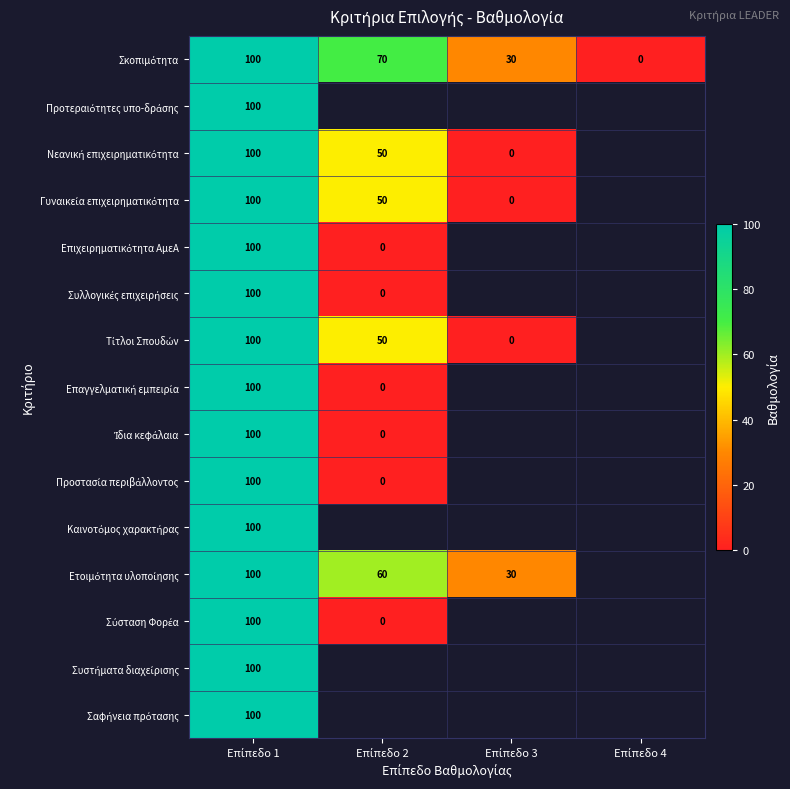

At which category is the sum across all series the highest?

Επίπεδο 1